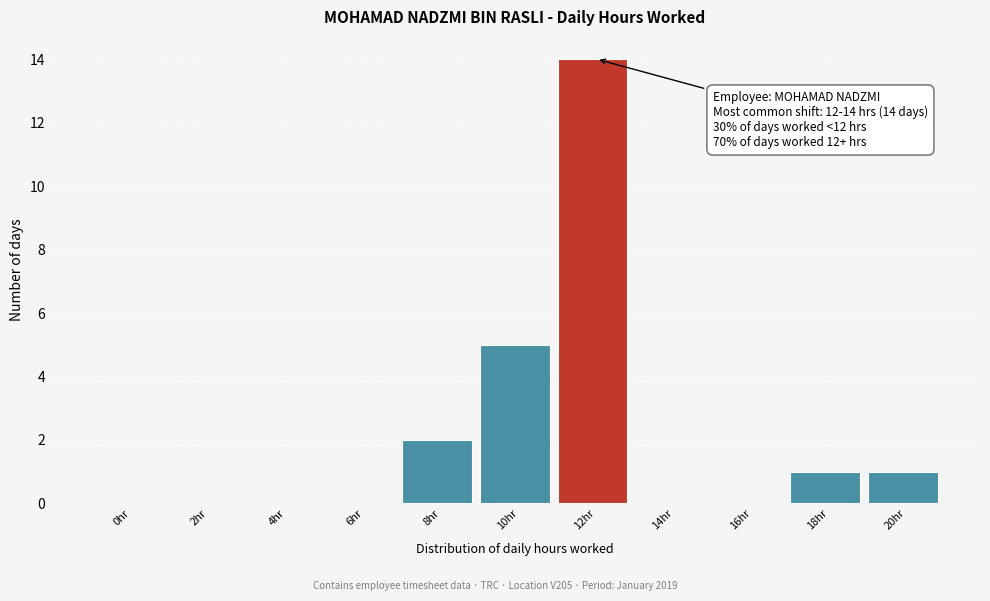

Reading right to left, extract all data points from this chart.

20hr=1	18hr=1	16hr=0	14hr=0	12hr=14	10hr=5	8hr=2	6hr=0	4hr=0	2hr=0	0hr=0